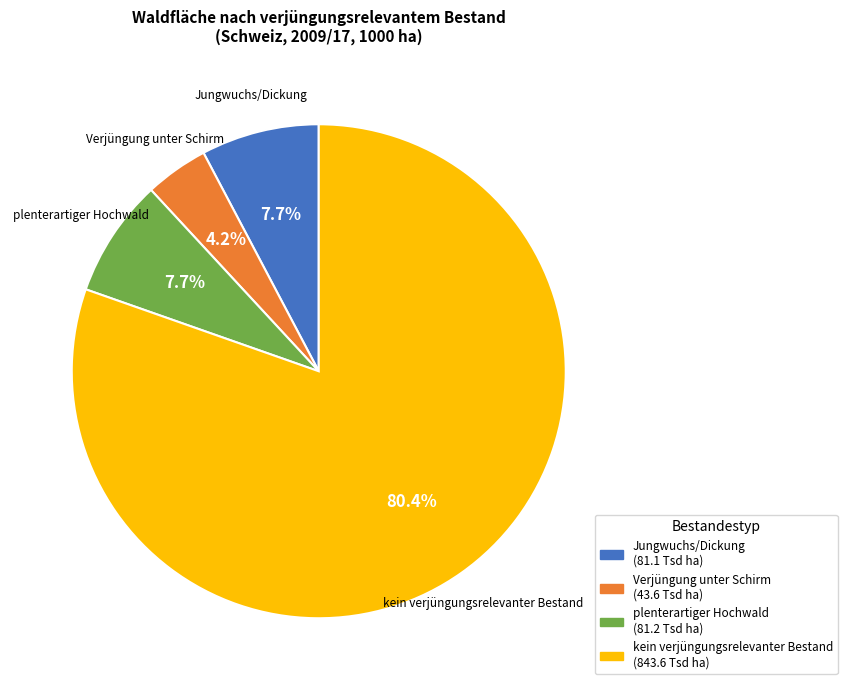

Which slice represents more than half of the pie?

kein verjüngungsrelevanter Bestand